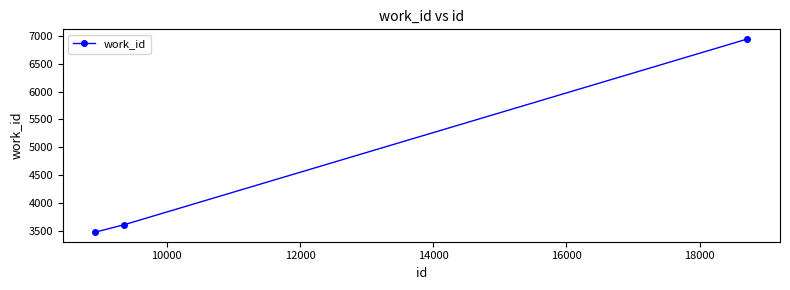

What is the value of the 1st point from the left?

3476